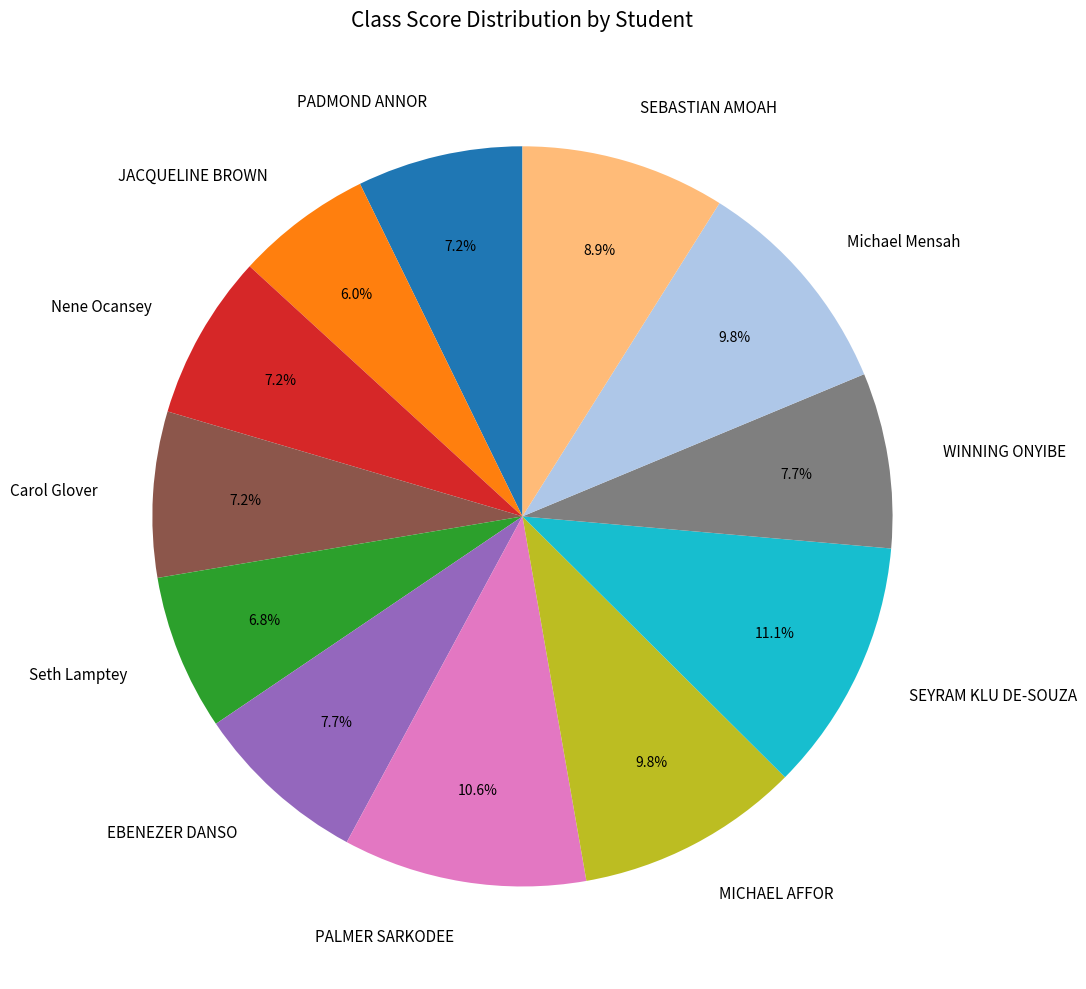

What percentage is NOT represented by PADMOND ANNOR?

92.8%